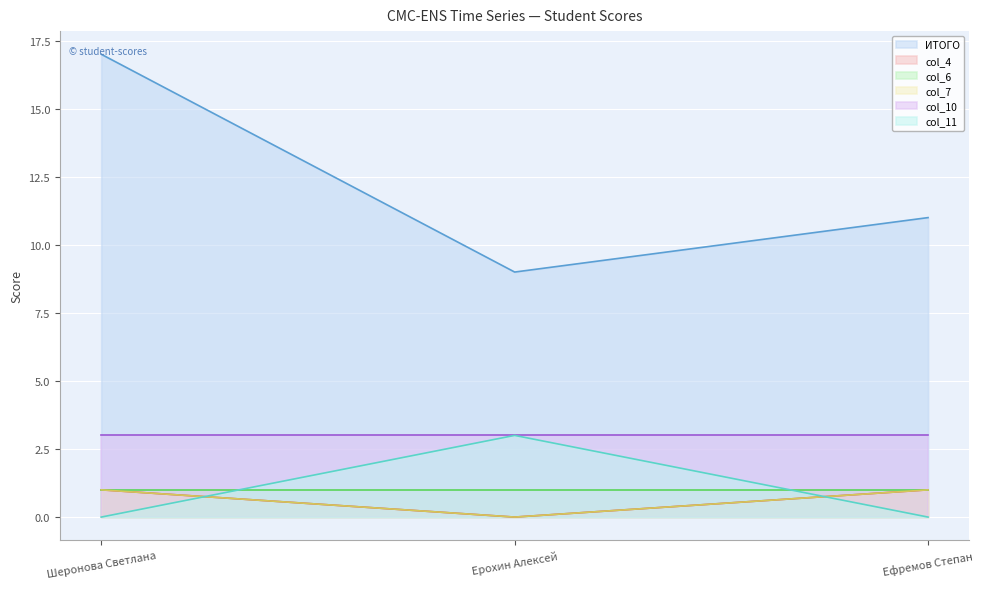

Which series changed the most between Ерохин Алексей and Ефремов Степан?

col_11